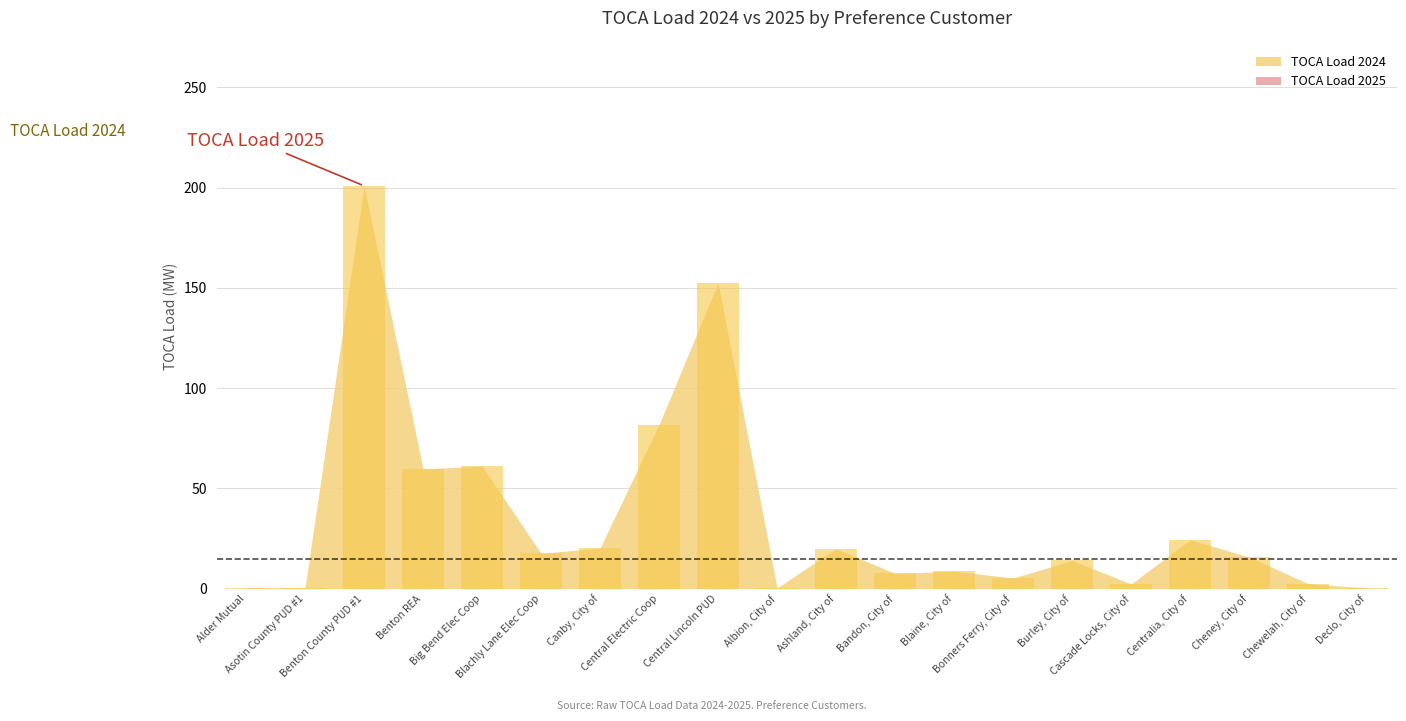

True or false: the data shows 0.2 at Asotin County PUD #1.

False